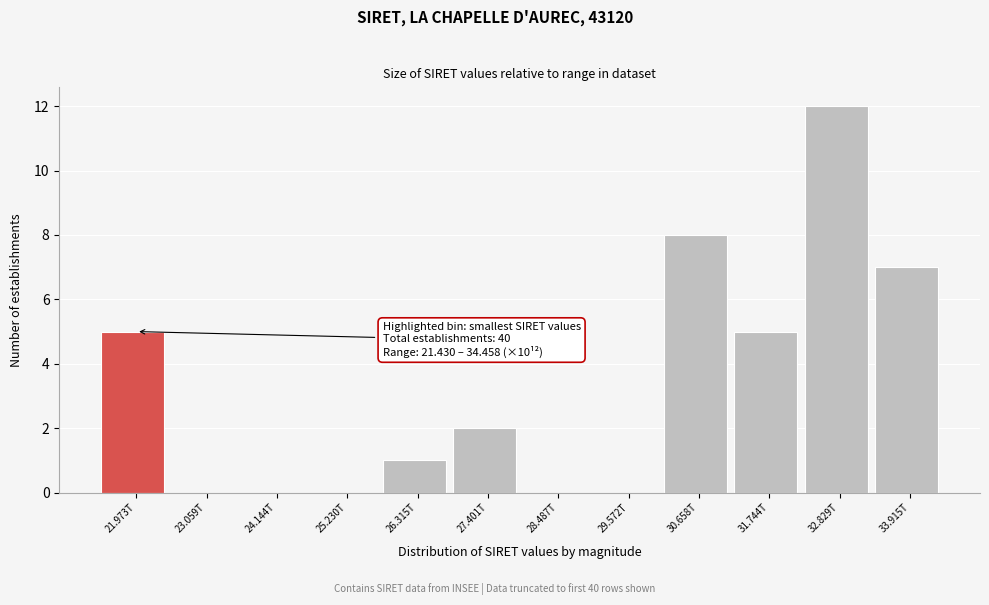

Reading right to left, list all the values displayed in this chart.

33.915T=7	32.829T=12	31.744T=5	30.658T=8	29.572T=0	28.487T=0	27.401T=2	26.315T=1	25.230T=0	24.144T=0	23.059T=0	21.973T=5